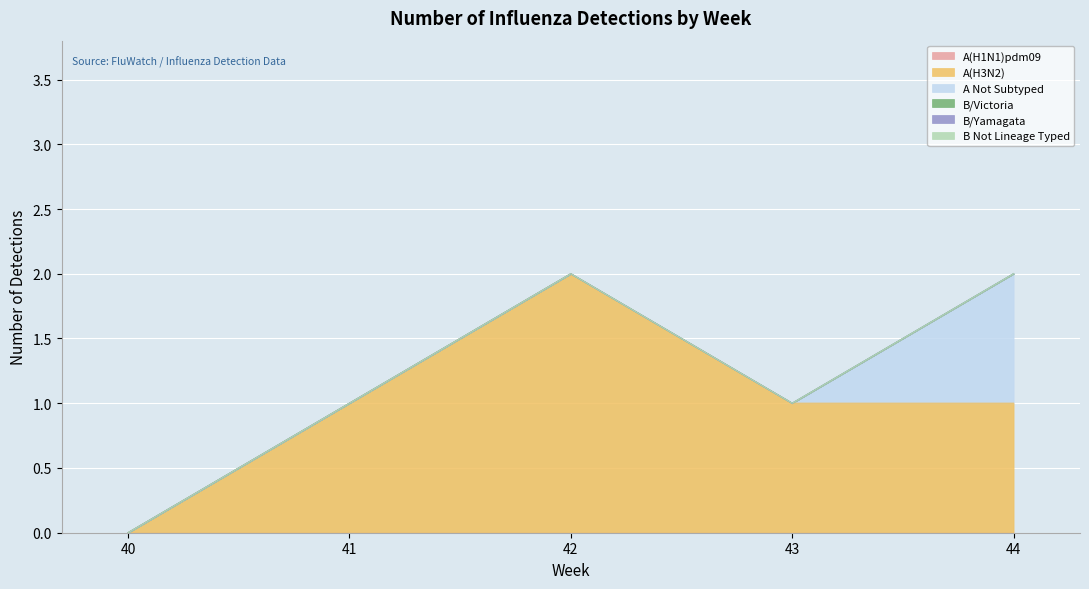

Rank the series at 42 from lowest to highest value.

A(H1N1)pdm09, A Not Subtyped, B/Victoria, B/Yamagata, B Not Lineage Typed, A(H3N2)